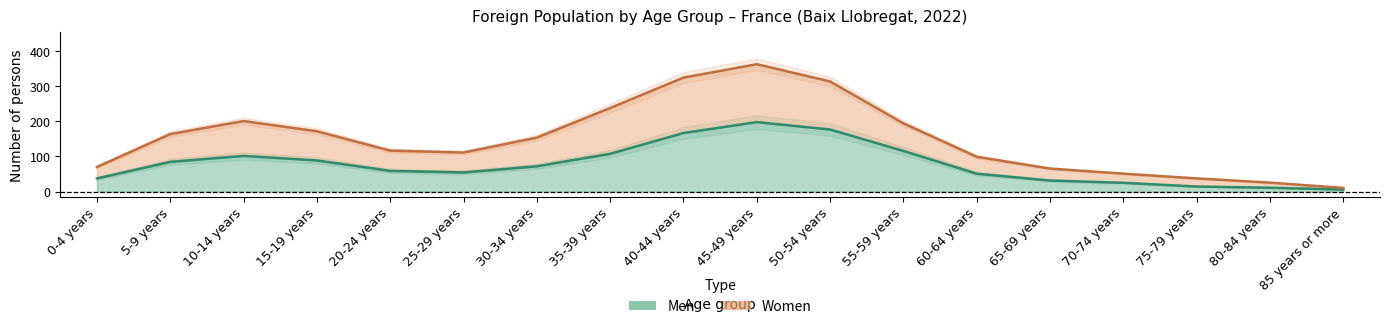

Is the value of Women at 80-84 years greater than the value of Men at 0-4 years?

No